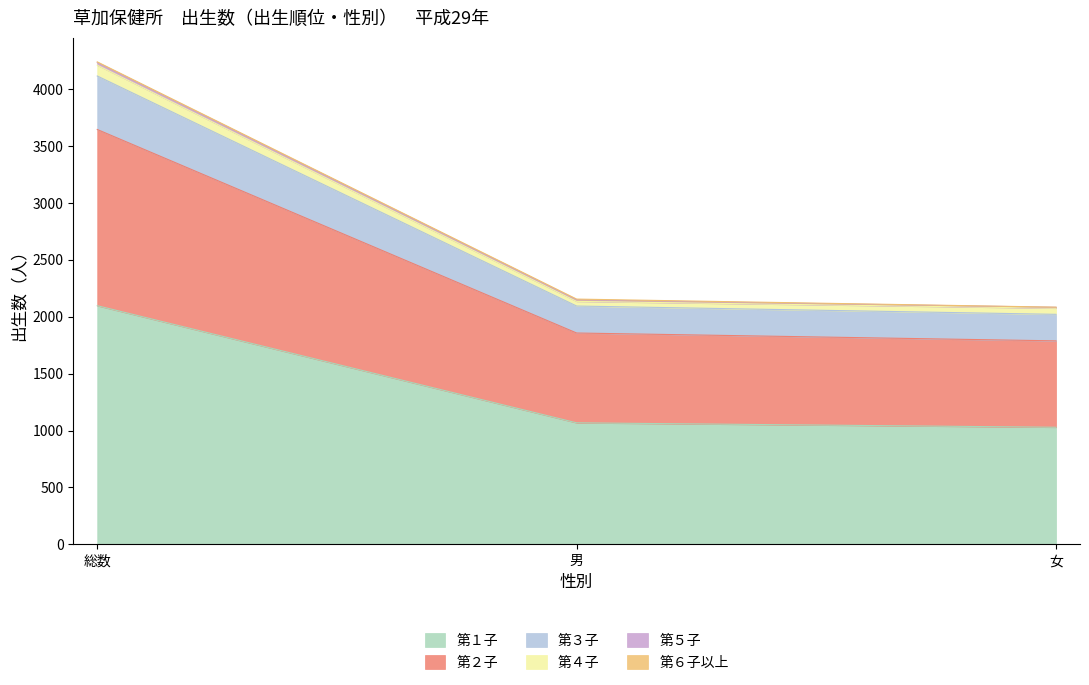

Which label corresponds to the smallest value in the chart?

女